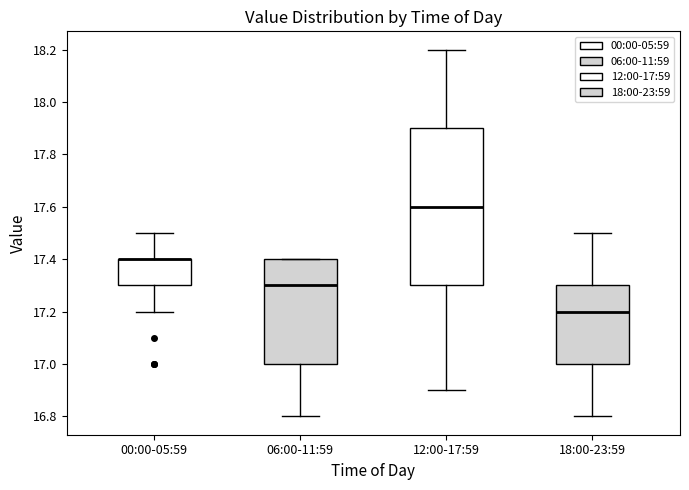

Where is the lower edge of the box for 06:00-11:59 on the y-axis? The values are not printed on the chart, so give them approximately, as read against the axis.

17.0